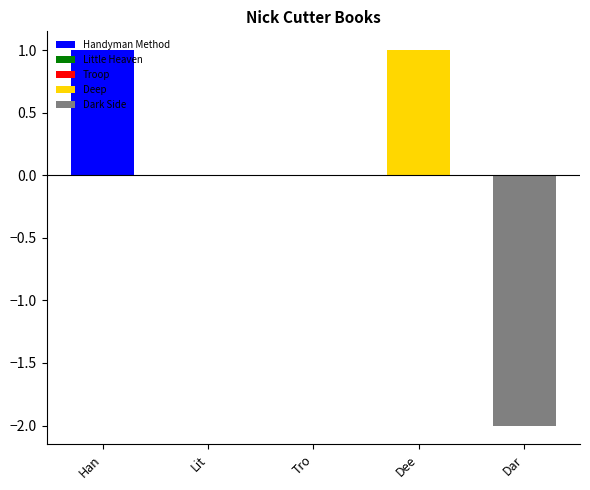

The chart shows a value of 4 at Little Heaven. True or false?

False